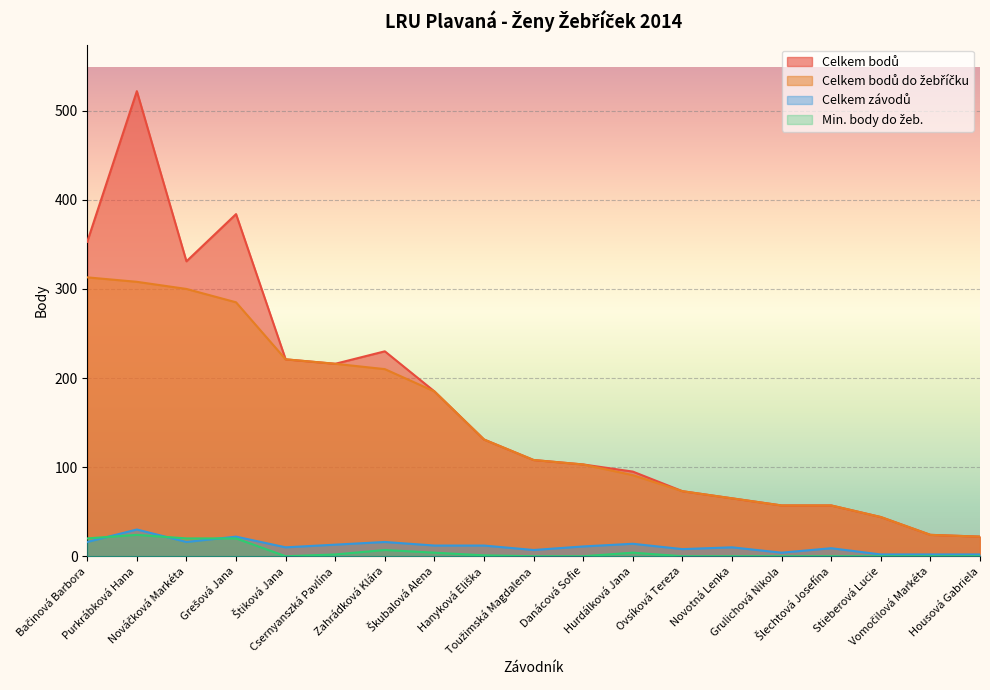

What is the value of the Celkem závodů point at the 16th from the left?

9